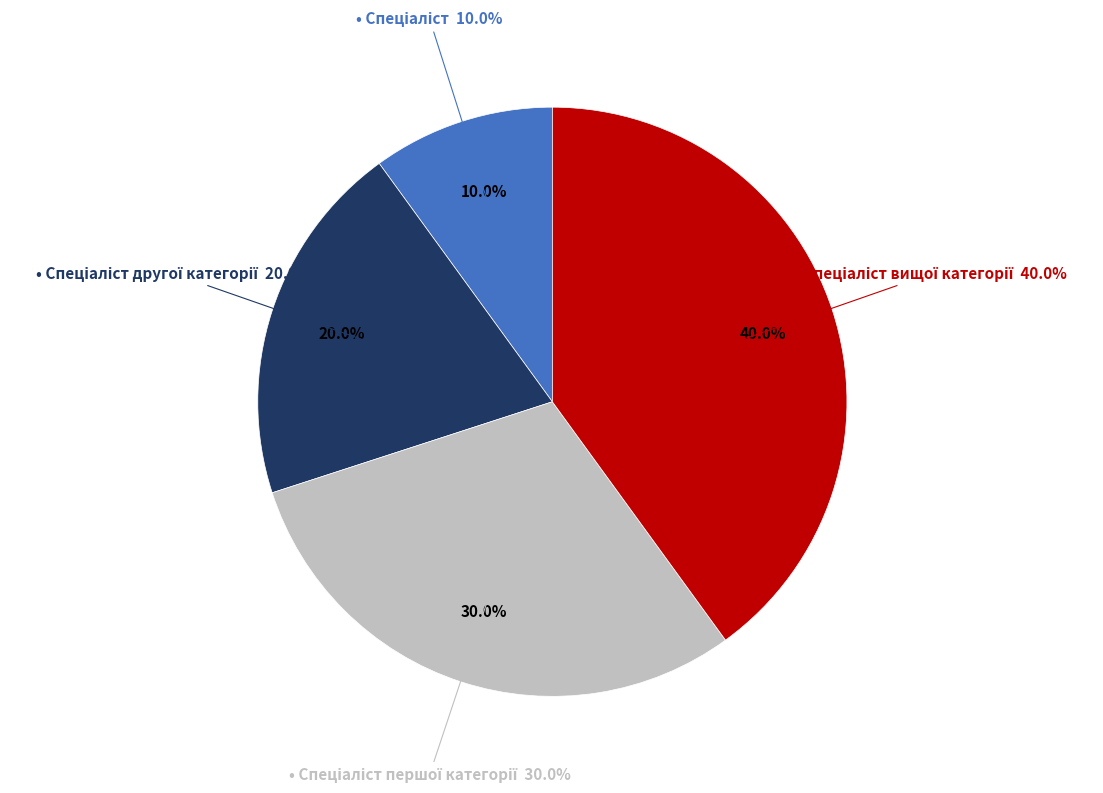

Which slice is the largest?

Спеціаліст вищої категорії